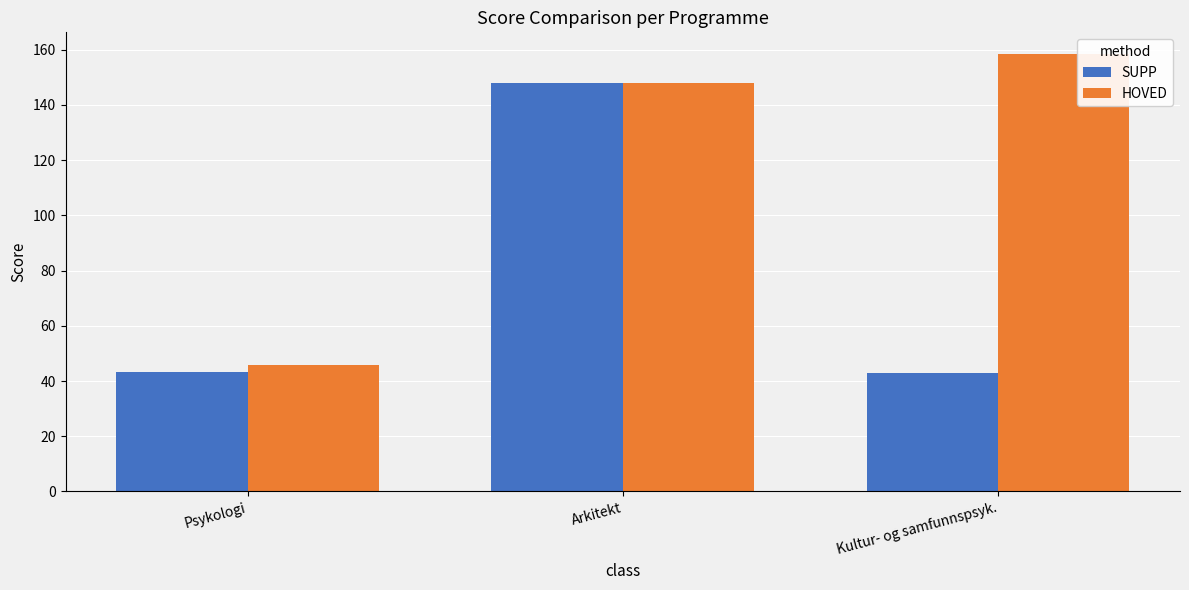

What is the maximum value shown in the chart?

158.4